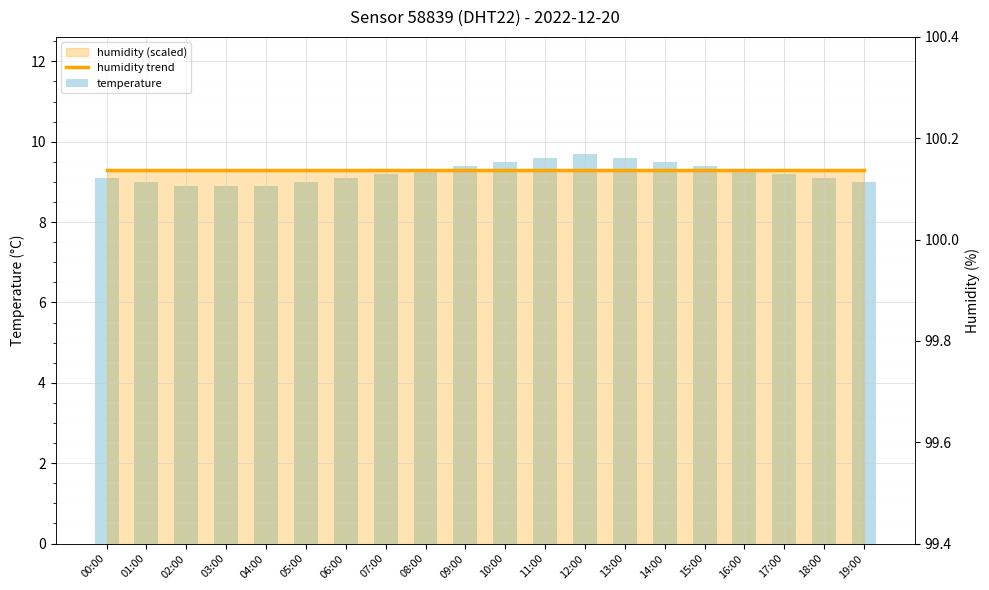

Is it true that temperature equals 9.2 at 07:00?

True